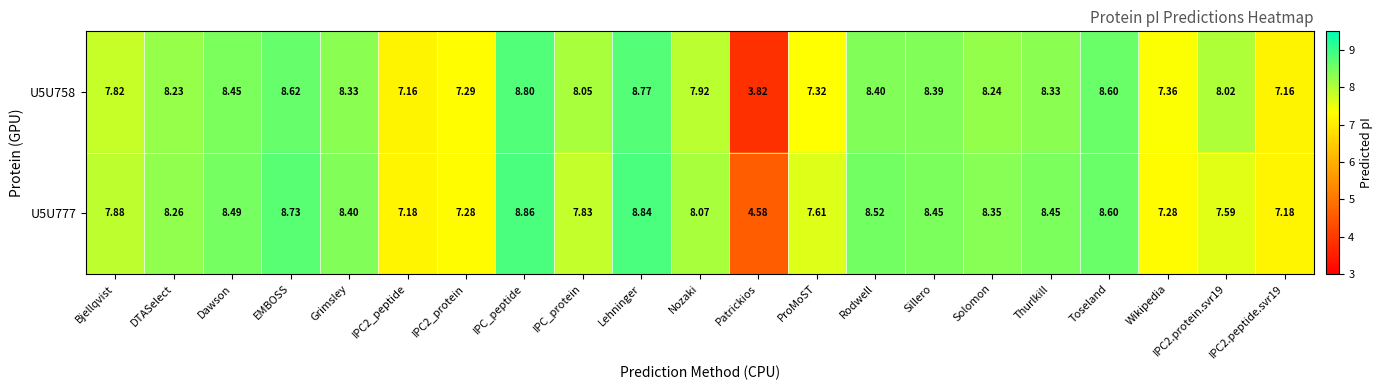

Between Solomon and IPC2.peptide.svr19, which series saw the biggest shift?

U5U777